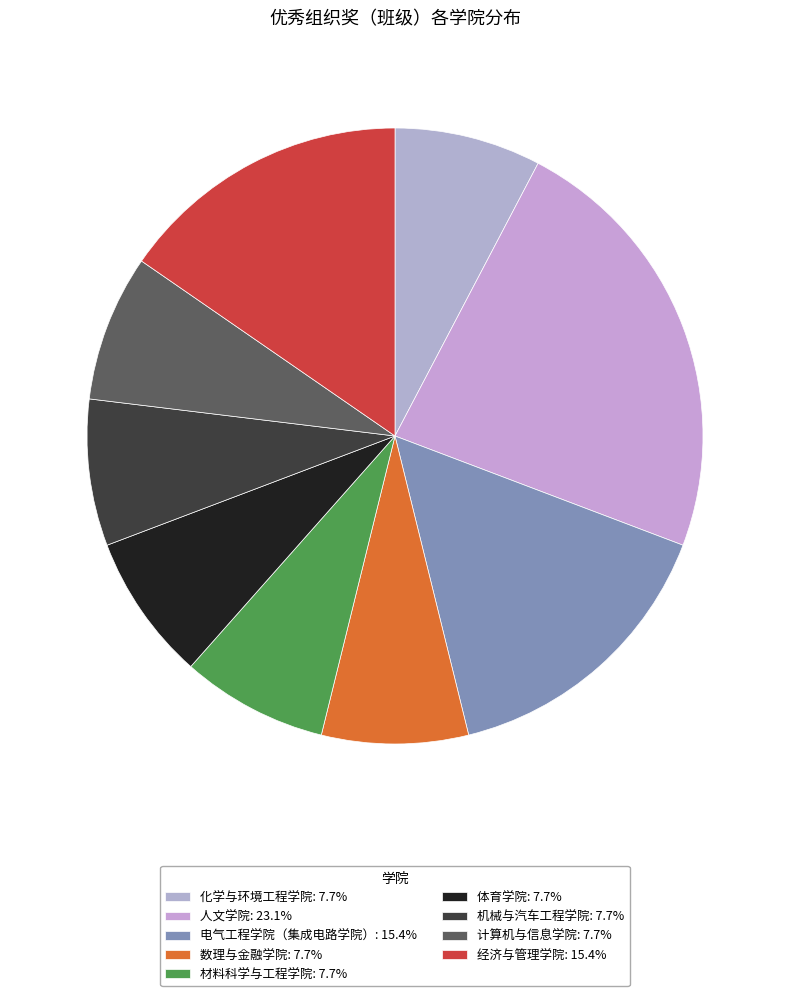

Is there any slice that represents more than half of the pie?

No